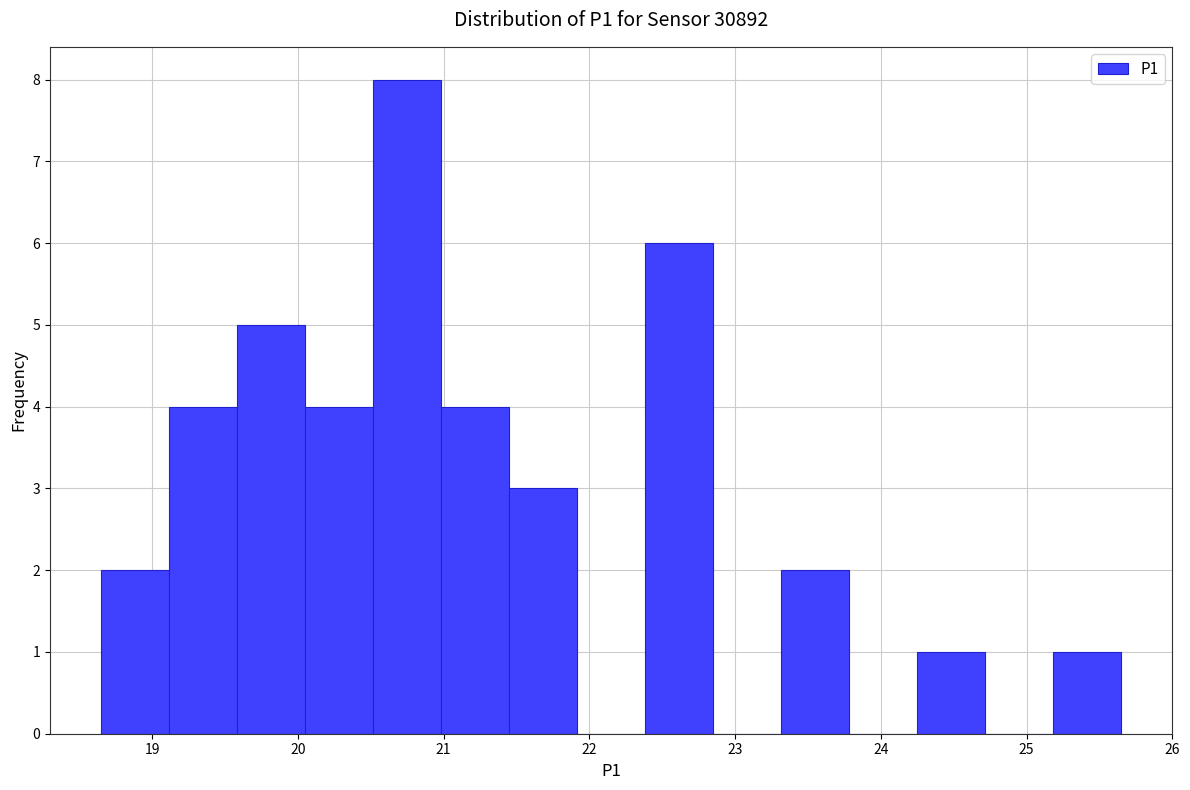

How tall is the bar that spans 18.7 to 19.1 on the x-axis? Neither the bar edges nor the heights are printed on the chart, so give them approximately, as read against the axes.

2